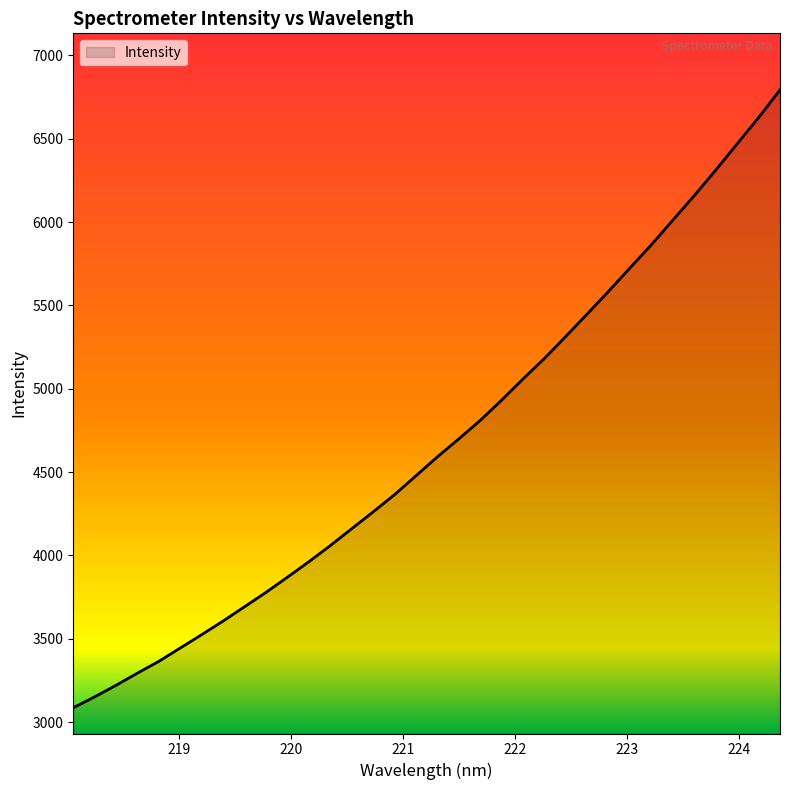

What is the difference between the maximum and minimum values?

3706.8